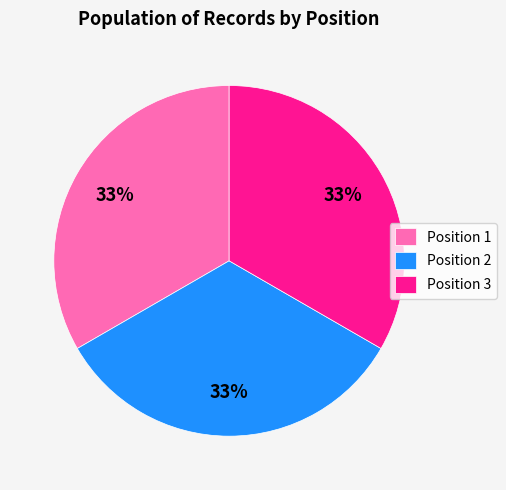

Is Position 3 the majority of the pie?

No